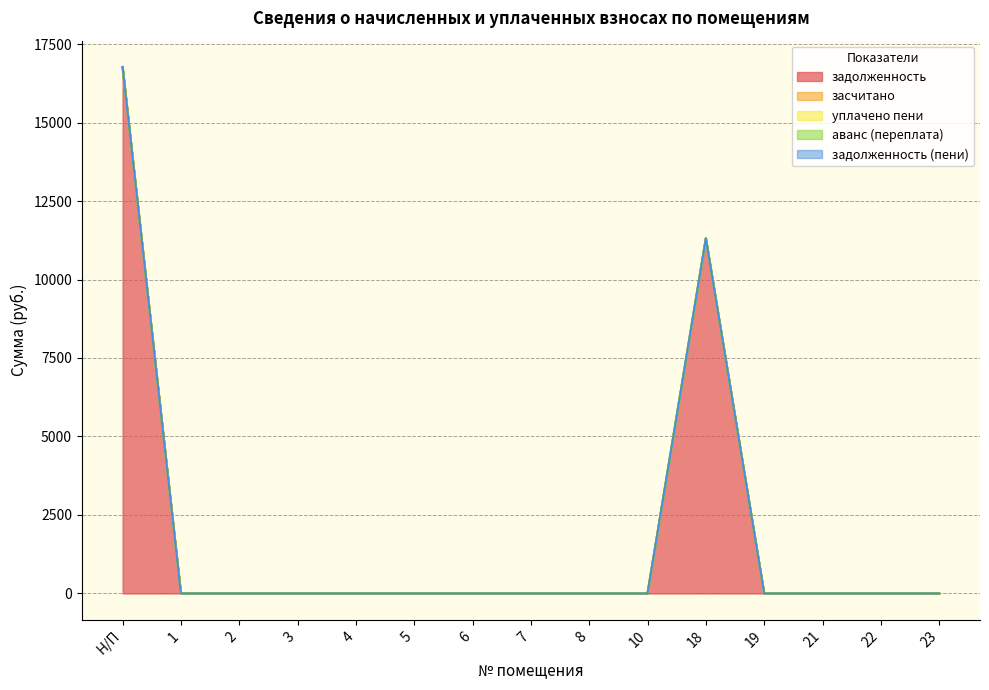

Which series changed the most between 1 and 18?

задолженность